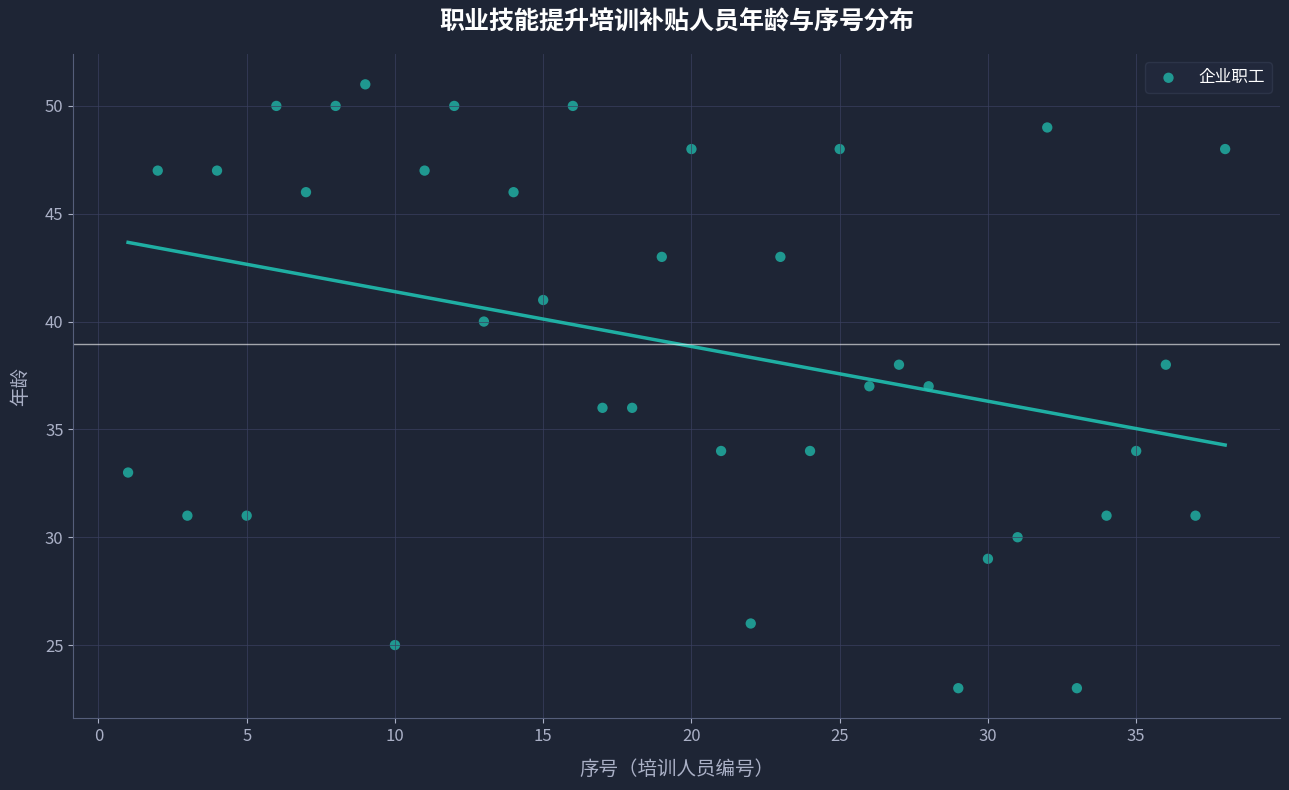

What is the range of X values (max minus min)?

37